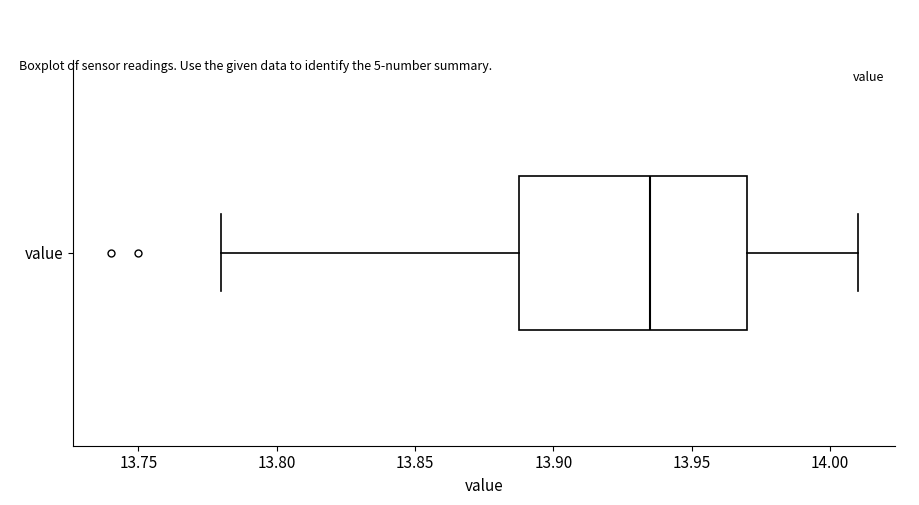

Read this box plot against the x-axis: the position of the median line, the range covered by the box, and the ends of both whiskers. The values are not printed on the chart, so give them approximately, as read against the axis.

median 13.935, box 13.890 to 13.970, whiskers 13.780 to 14.010